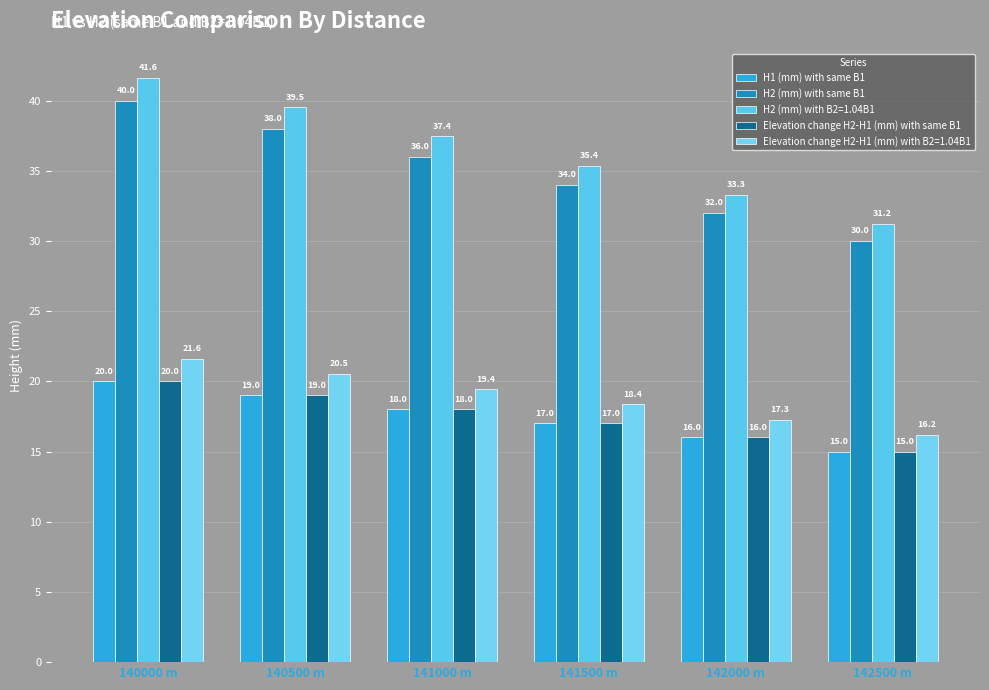

What are all the series names shown in the legend?

H1 (mm) with same B1, H2 (mm) with same B1, H2 (mm) with B2=1.04B1, Elevation change H2-H1 (mm) with same B1, Elevation change H2-H1 (mm) with B2=1.04B1